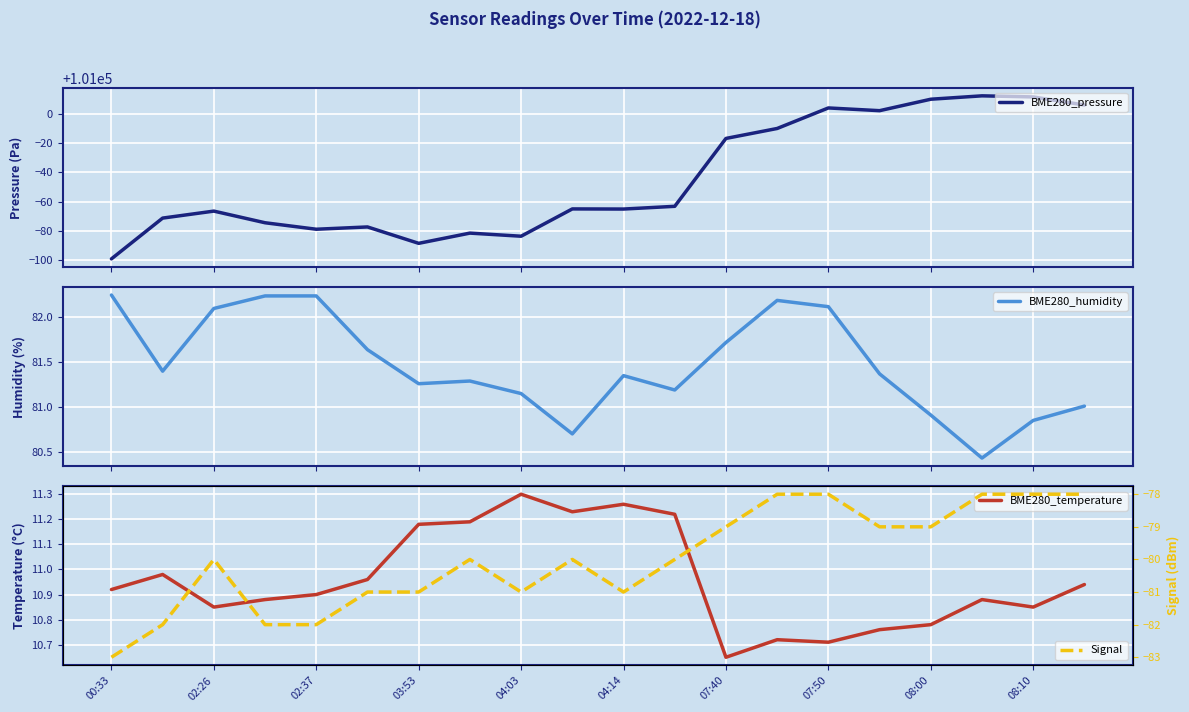

What position from the left is 19?

20